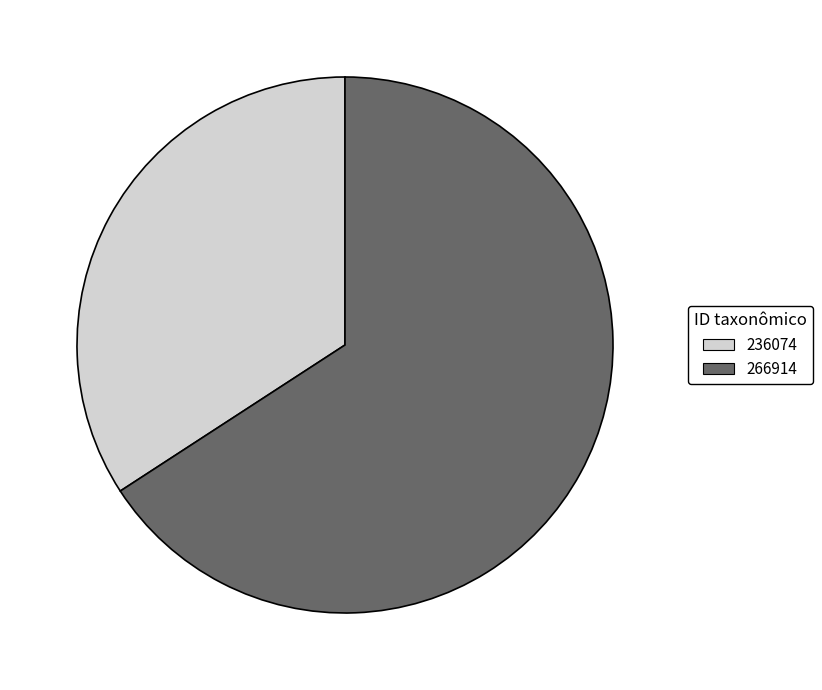

Does 236074 account for over 50% of the chart?

No